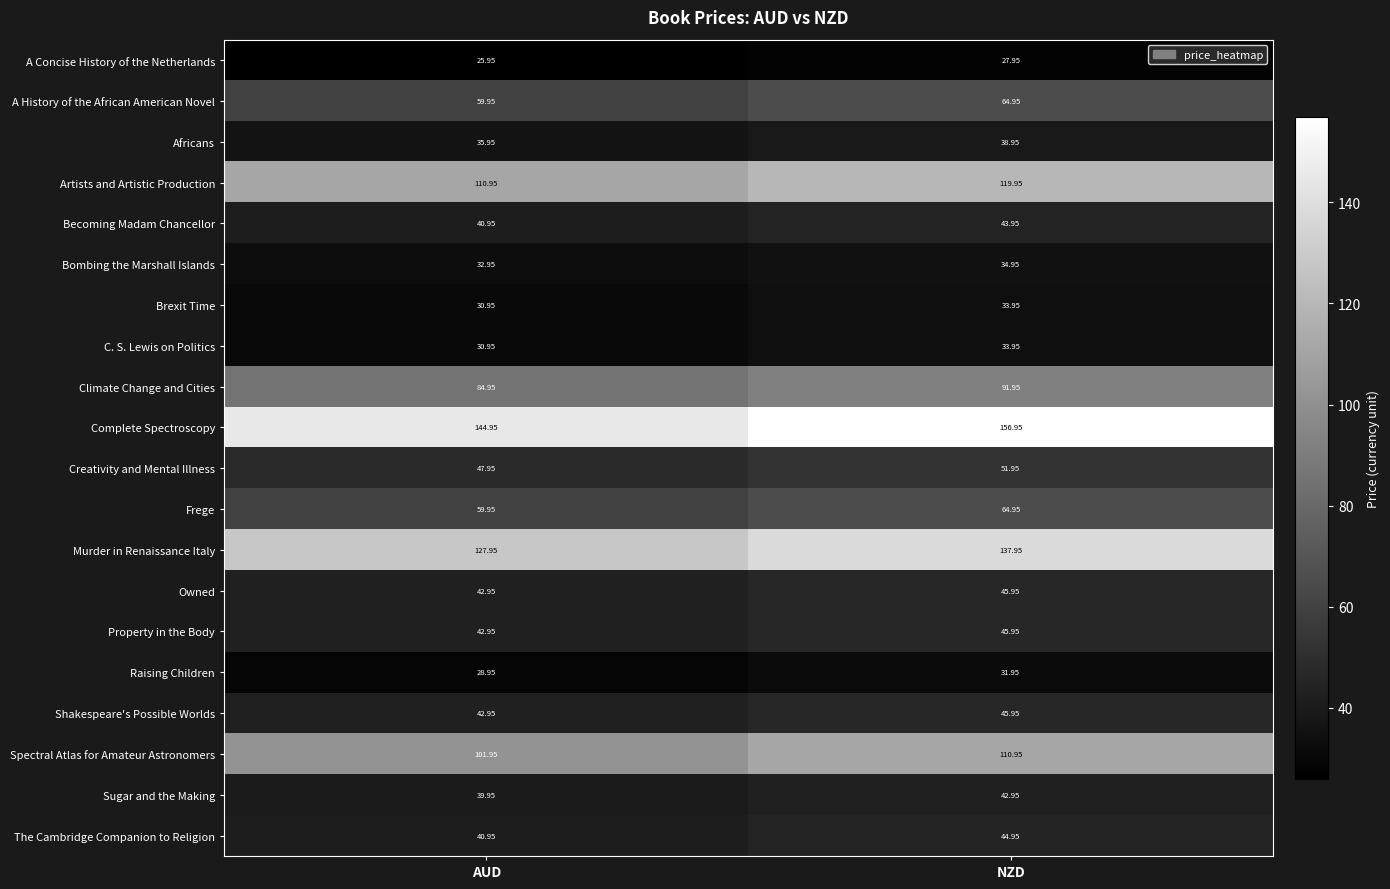

At which category is the sum across all series the highest?

NZD